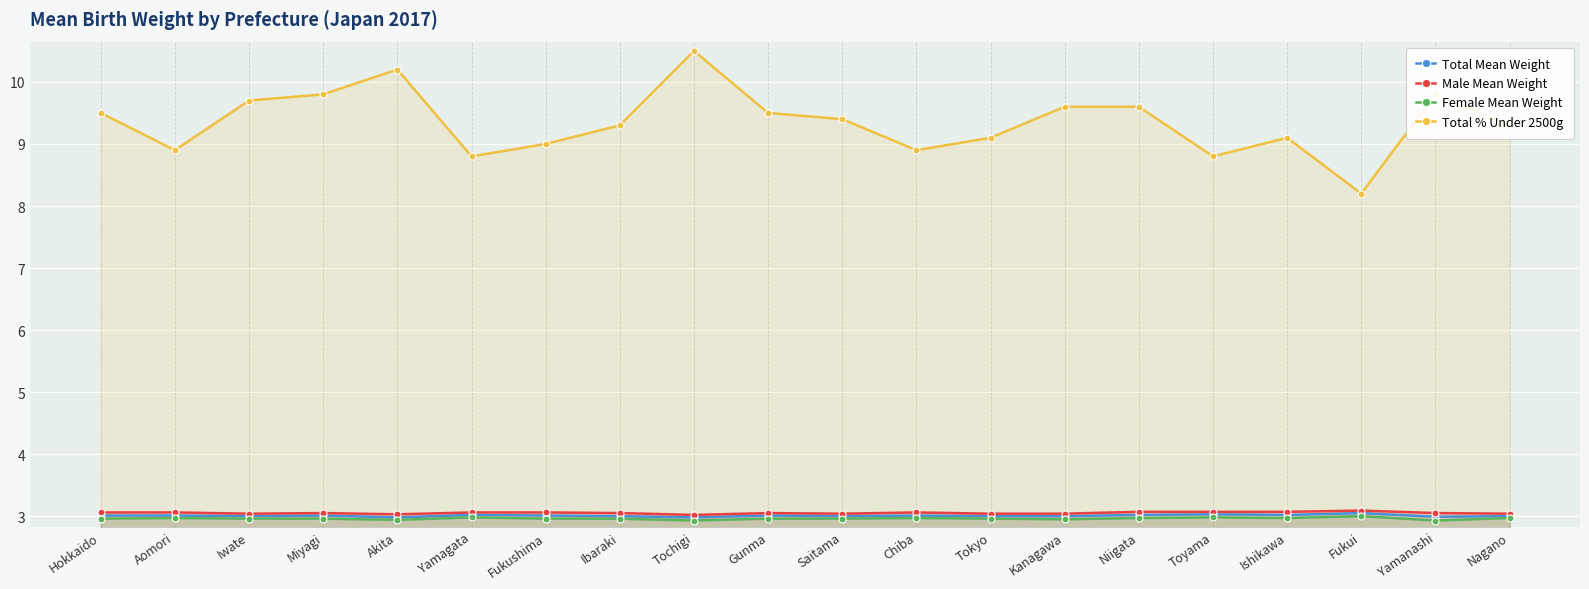

True or false: Total Mean Weight and Total % Under 2500g cross at least once.

False